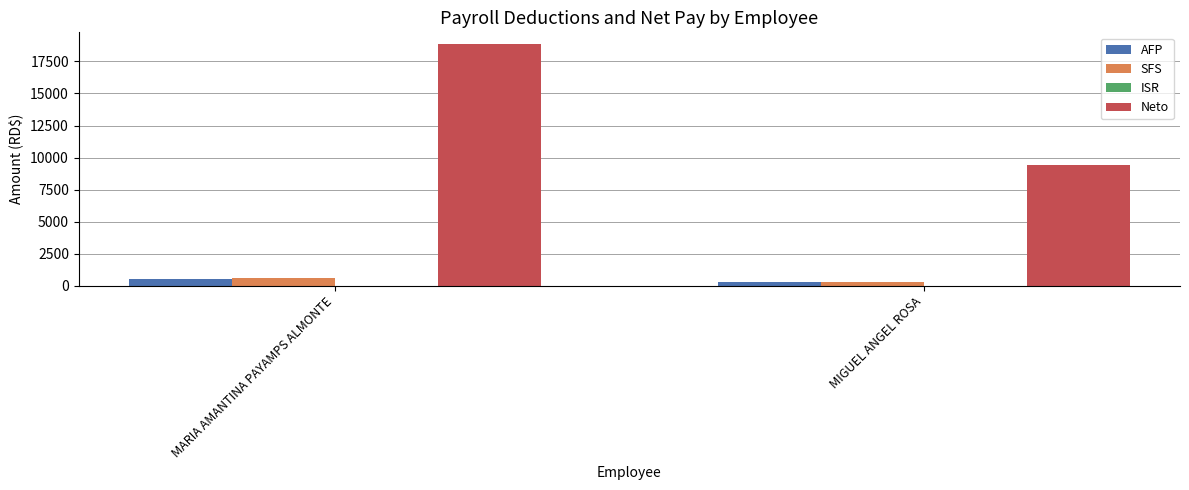

What is the label of the 2nd bar from the right?

MARIA AMANTINA PAYAMPS ALMONTE